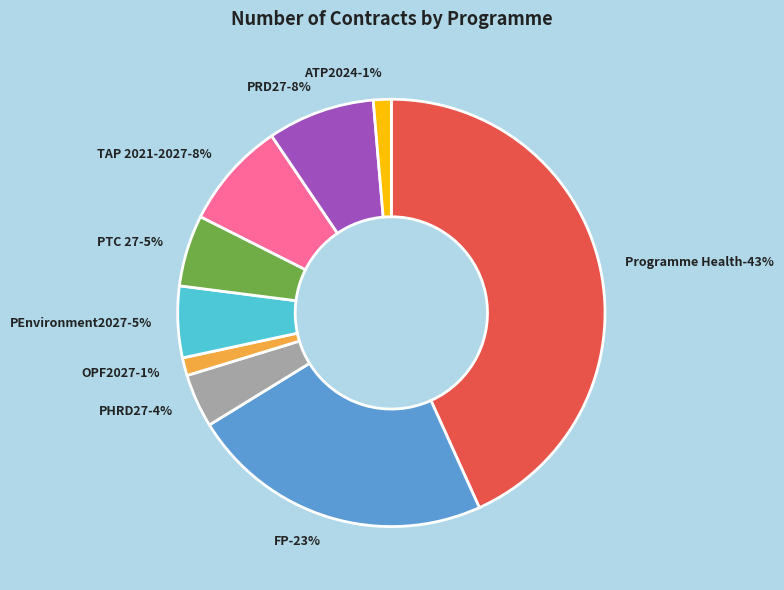

Is there any slice that represents more than half of the pie?

No